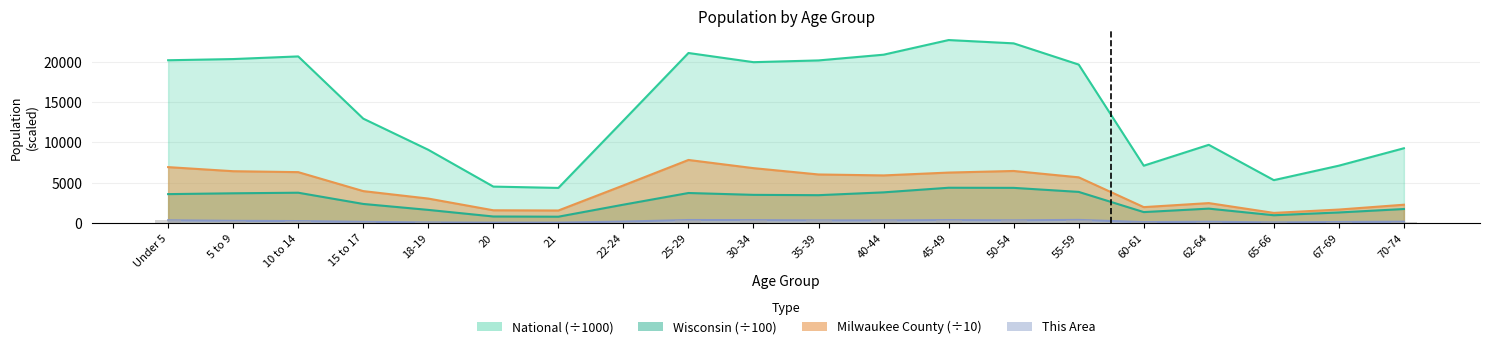

What is the minimum value for National?

4354.3